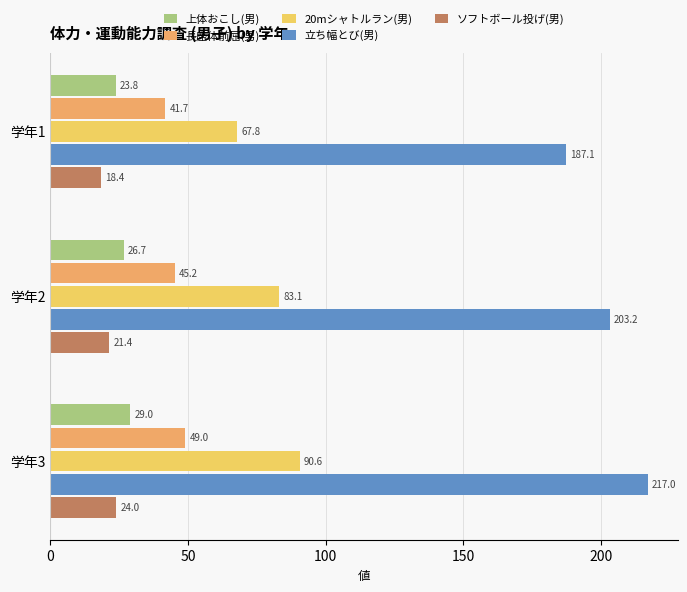

The 長座体前屈(男) series shows 29.9 at 学年3. True or false?

False